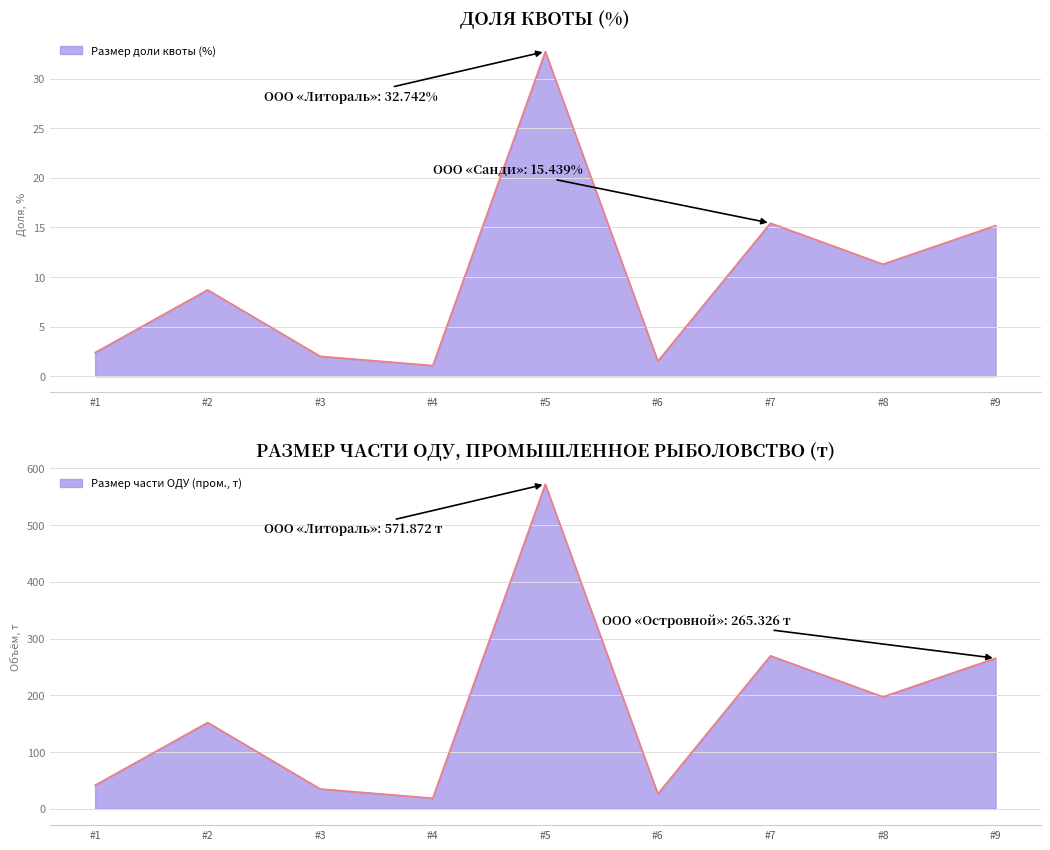

True or false: Размер доли квоты (%) and Размер части ОДУ (пром., т) intersect in this chart.

False